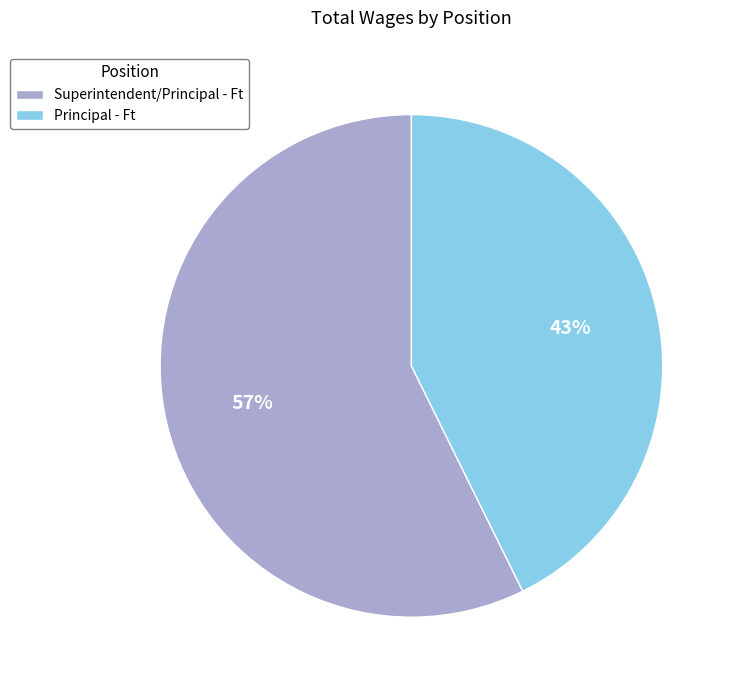

To the nearest percent, what percentage of the pie is Principal - Ft?

43%